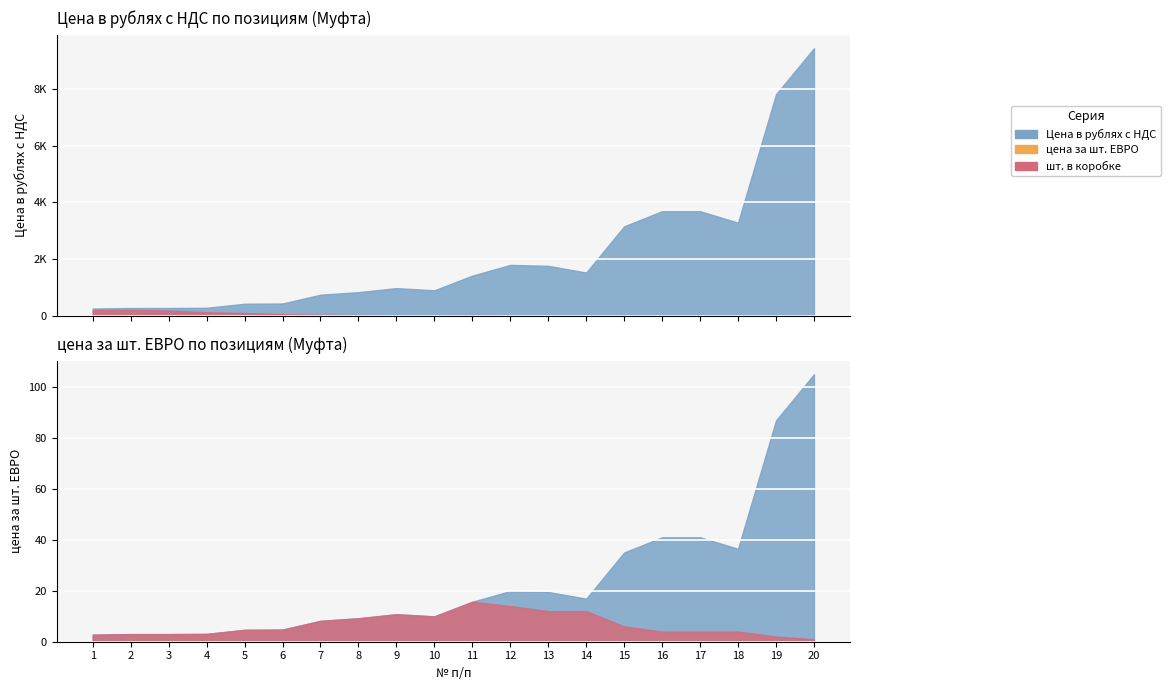

Reading left to right, transcribe all the data shown in this chart.

Цена в рублях с НДС: 1=250.2	2=269.1	3=269.1	4=277.2	5=419.4	6=428.4	7=738.0	8=828.9	9=972.0	10=894.6	11=1413.0	12=1791.0	13=1759.5	14=1521.0	15=3154.5	16=3690.0	17=3690.0	18=3285.0	19=7821.0	20=9450.0
цена за шт. ЕВРО: 1=2.8	2=3.0	3=3.0	4=3.1	5=4.7	6=4.8	7=8.2	8=9.2	9=10.8	10=9.9	11=15.7	12=19.9	13=19.6	14=16.9	15=35.0	16=41.0	17=41.0	18=36.5	19=86.9	20=105.0
шт. в коробке: 1=200.0	2=200.0	3=180.0	4=120.0	5=90.0	6=50.0	7=30.0	8=20.0	9=14.0	10=14.0	11=20.0	12=14.0	13=12.0	14=12.0	15=6.0	16=4.0	17=4.0	18=4.0	19=2.0	20=1.0